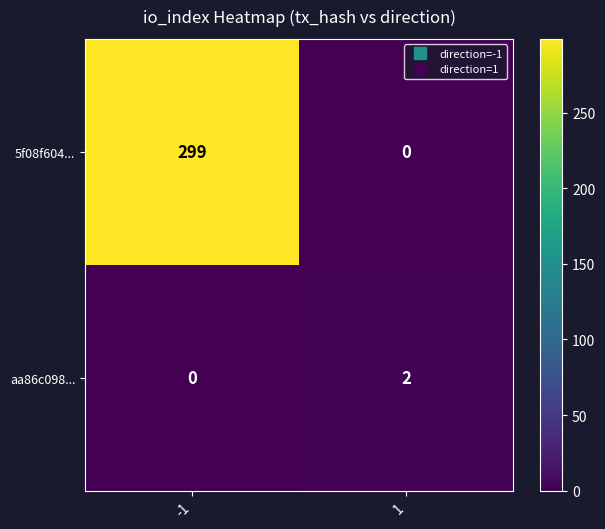

Is it true that 5f08f604... equals -191 at 1?

False